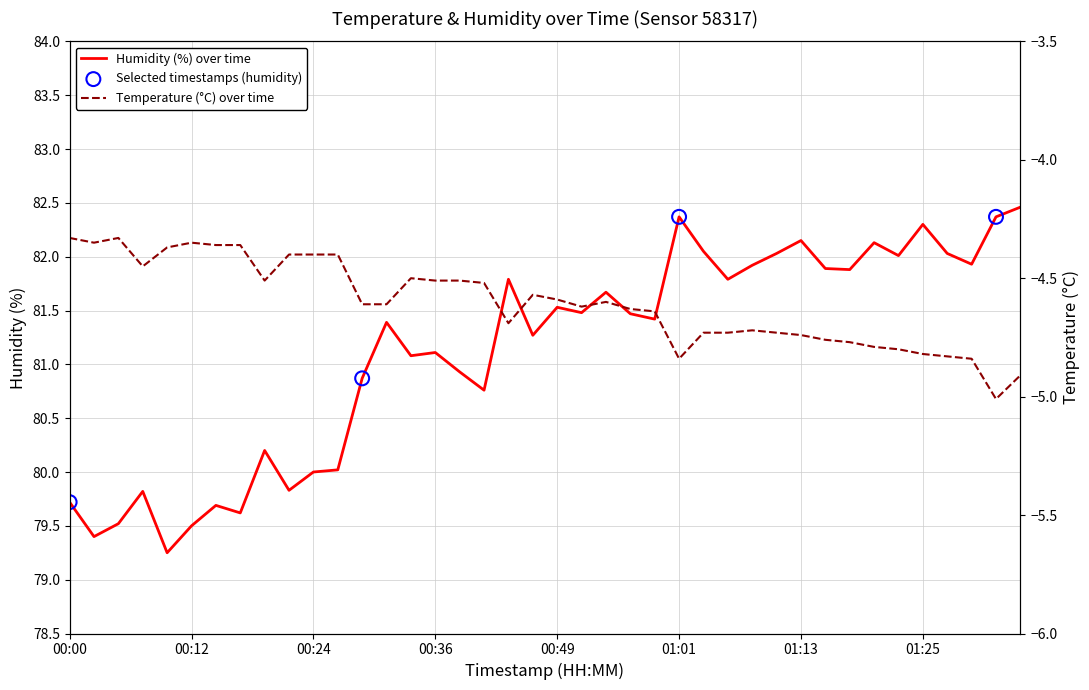

Which series has the largest total across all categories?

humidity